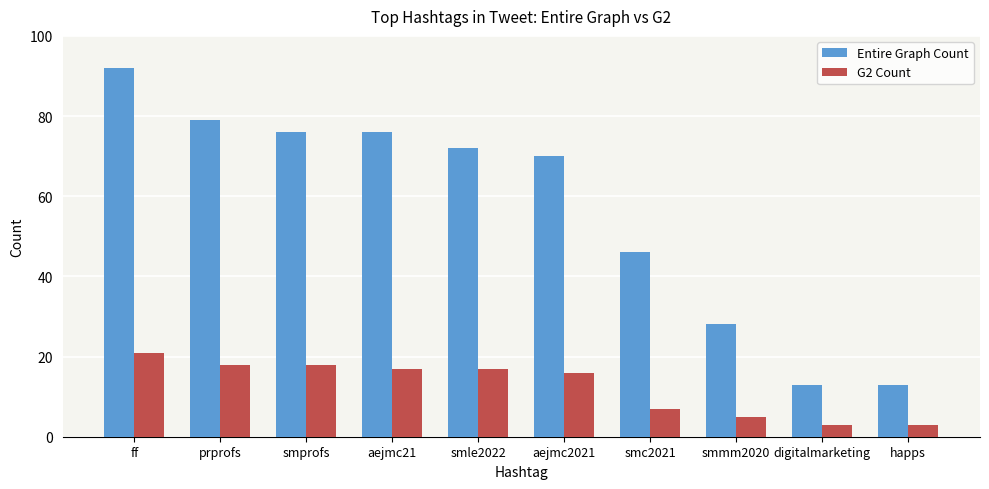

Which series changed the most between smle2022 and smmm2020?

Entire Graph Count